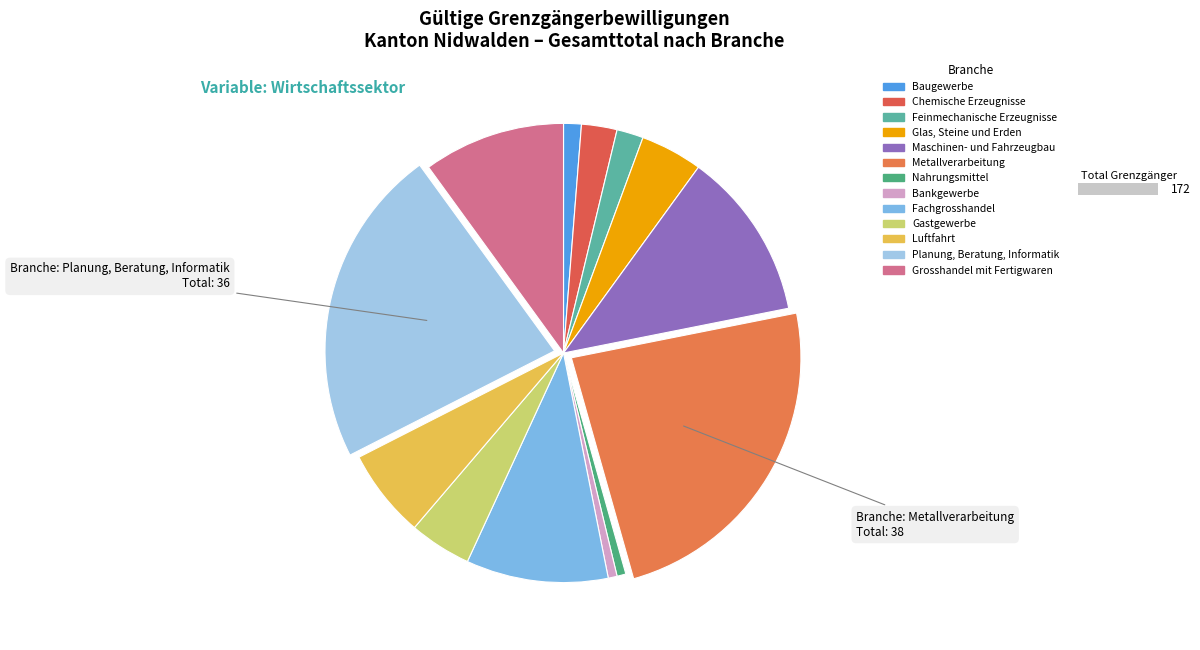

Approximately how many times larger is the value at Gastgewerbe compared to Nahrungsmittel?

7.0